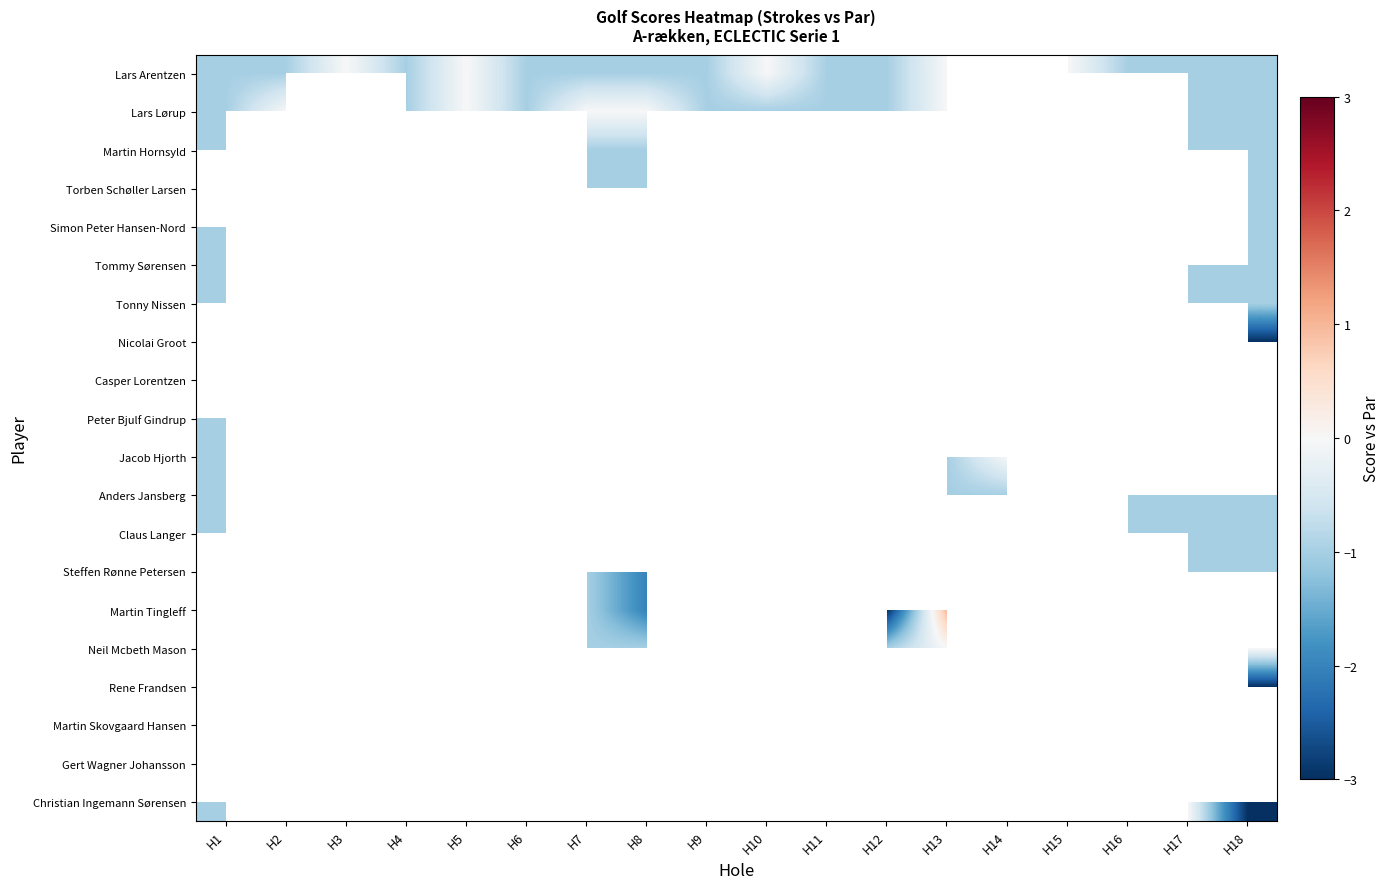

List the series in order of their peak value, lowest first.

Claus Langer, Steffen Rønne Petersen, Martin Tingleff, Neil Mcbeth Mason, Rene Frandsen, Martin Skovgaard Hansen, Gert Wagner Johansson, Christian Ingemann Sørensen, Martin Hornsyld, Torben Schøller Larsen, Simon Peter Hansen-Nord, Tommy Sørensen, Tonny Nissen, Nicolai Groot, Casper Lorentzen, Peter Bjulf Gindrup, Jacob Hjorth, Anders Jansberg, Lars Arentzen, Lars Lørup